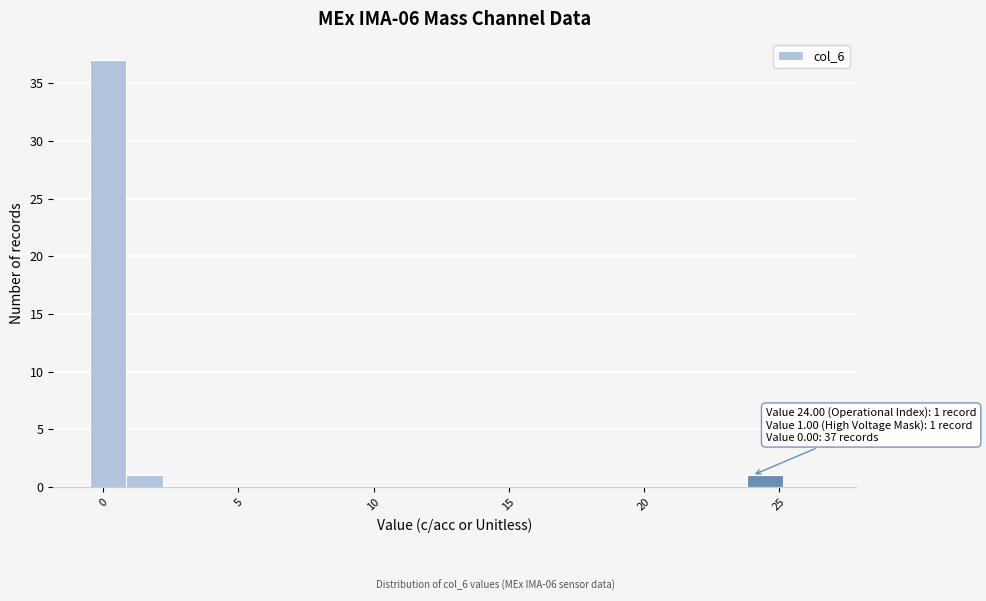

Around what value on the x-axis is the tallest bar? Give the approximate position of its centre, as read against the axis.

0.0